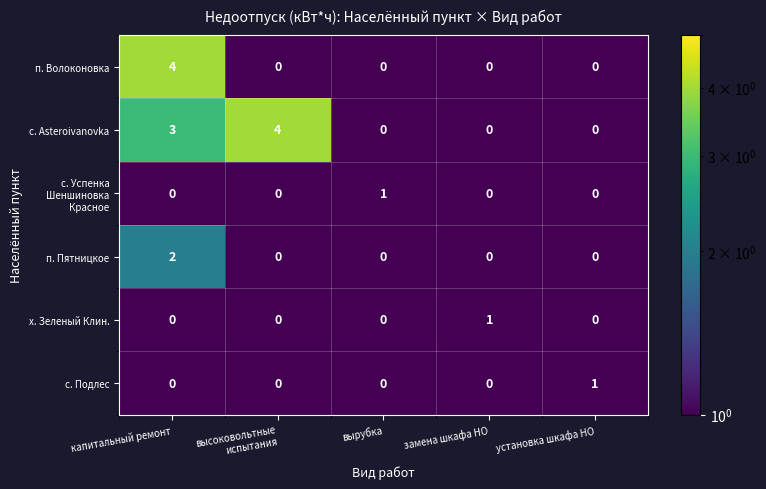

What is the sum of all п. Волоконовка values?

4